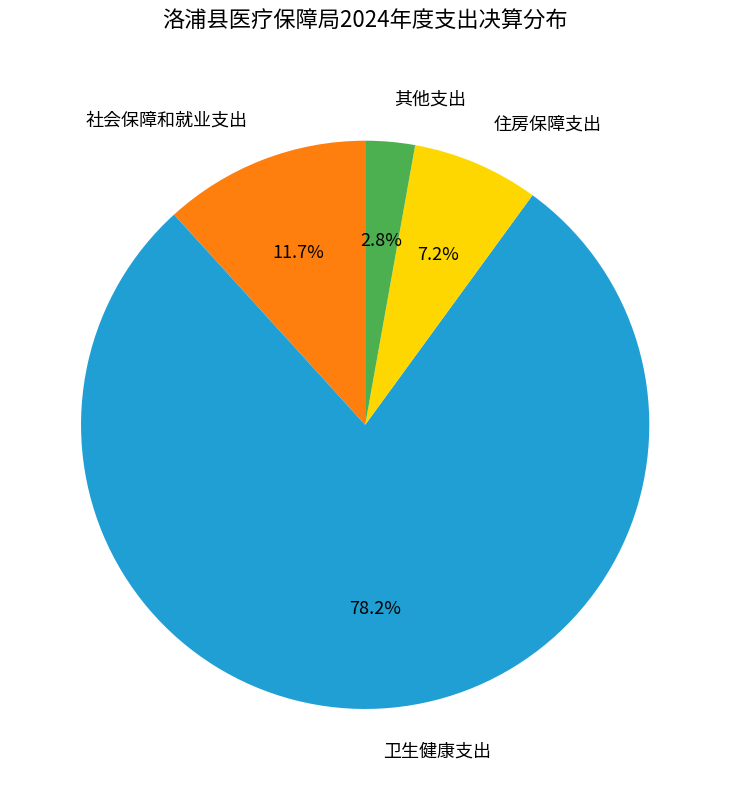

How many slices are in this pie chart?

4